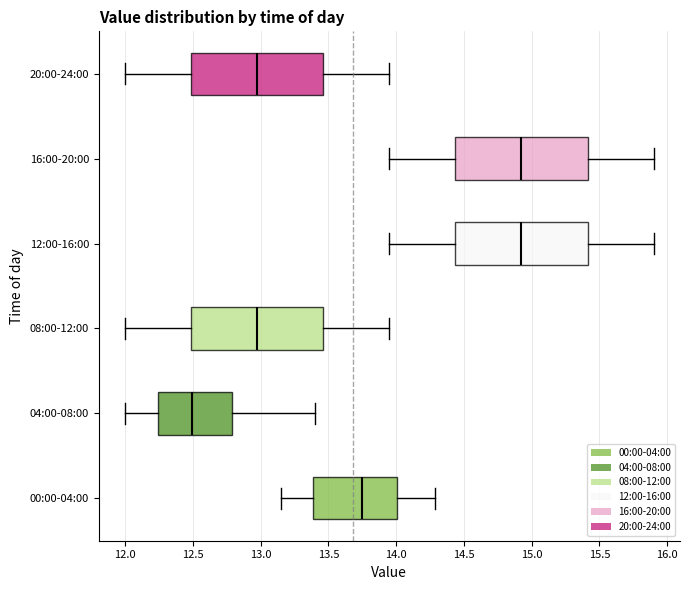

Reading bottom to top, transcribe this box plot: for each box, give where its median line is, the range the box spans, and where its two whiskers end, as read against the x-axis. The values are not printed on the chart, so give them approximately, as read against the axis.

00:00-04:00: median 13.75, box 13.40 to 14.00, whiskers 13.15 to 14.30
04:00-08:00: median 12.50, box 12.25 to 12.80, whiskers 12.00 to 13.40
08:00-12:00: median 13.00, box 12.50 to 13.45, whiskers 12.00 to 13.95
12:00-16:00: median 14.95, box 14.45 to 15.40, whiskers 13.95 to 15.90
16:00-20:00: median 14.95, box 14.45 to 15.40, whiskers 13.95 to 15.90
20:00-24:00: median 13.00, box 12.50 to 13.45, whiskers 12.00 to 13.95